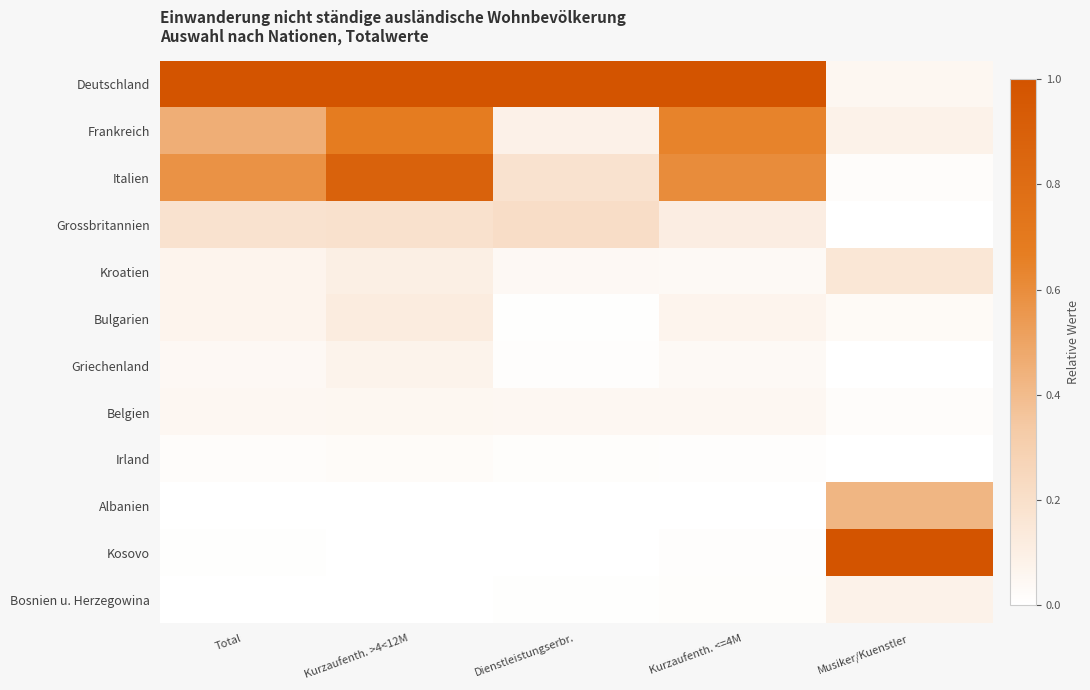

Reading left to right, what are all the values shown in this chart?

Deutschland: Total=1.0	Kurzaufenth. >4<12M=1.0	Dienstleistungserbr.=1.0	Kurzaufenth. <=4M=1.0	Musiker/Kuenstler=0.1
Frankreich: Total=0.5	Kurzaufenth. >4<12M=0.7	Dienstleistungserbr.=0.1	Kurzaufenth. <=4M=0.6	Musiker/Kuenstler=0.1
Italien: Total=0.6	Kurzaufenth. >4<12M=0.9	Dienstleistungserbr.=0.2	Kurzaufenth. <=4M=0.6	Musiker/Kuenstler=0.0
Grossbritannien: Total=0.2	Kurzaufenth. >4<12M=0.2	Dienstleistungserbr.=0.2	Kurzaufenth. <=4M=0.1	Musiker/Kuenstler=0.0
Kroatien: Total=0.1	Kurzaufenth. >4<12M=0.1	Dienstleistungserbr.=0.0	Kurzaufenth. <=4M=0.0	Musiker/Kuenstler=0.2
Bulgarien: Total=0.1	Kurzaufenth. >4<12M=0.1	Dienstleistungserbr.=0.0	Kurzaufenth. <=4M=0.1	Musiker/Kuenstler=0.0
Griechenland: Total=0.0	Kurzaufenth. >4<12M=0.1	Dienstleistungserbr.=0.0	Kurzaufenth. <=4M=0.0	Musiker/Kuenstler=0.0
Belgien: Total=0.0	Kurzaufenth. >4<12M=0.1	Dienstleistungserbr.=0.0	Kurzaufenth. <=4M=0.1	Musiker/Kuenstler=0.0
Irland: Total=0.0	Kurzaufenth. >4<12M=0.0	Dienstleistungserbr.=0.0	Kurzaufenth. <=4M=0.0	Musiker/Kuenstler=0.0
Albanien: Total=0.0	Kurzaufenth. >4<12M=0.0	Dienstleistungserbr.=0.0	Kurzaufenth. <=4M=0.0	Musiker/Kuenstler=0.4
Kosovo: Total=0.0	Kurzaufenth. >4<12M=0.0	Dienstleistungserbr.=0.0	Kurzaufenth. <=4M=0.0	Musiker/Kuenstler=1.0
Bosnien u. Herzegowina: Total=0.0	Kurzaufenth. >4<12M=0.0	Dienstleistungserbr.=0.0	Kurzaufenth. <=4M=0.0	Musiker/Kuenstler=0.1